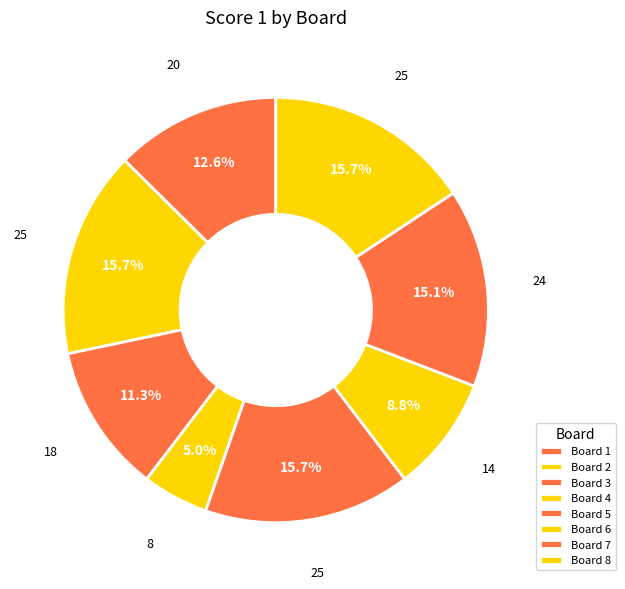

Rank the categories by value from highest to lowest.

2, 5, 8, 7, 1, 3, 6, 4